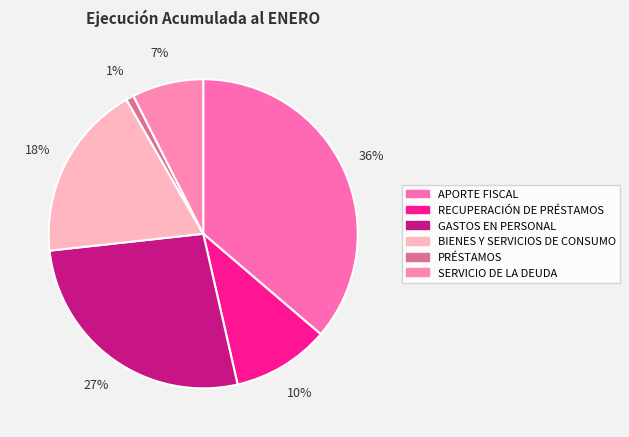

Rank the categories by value from lowest to highest.

PRÉSTAMOS, SERVICIO DE LA DEUDA, RECUPERACIÓN DE PRÉSTAMOS, BIENES Y SERVICIOS DE CONSUMO, GASTOS EN PERSONAL, APORTE FISCAL